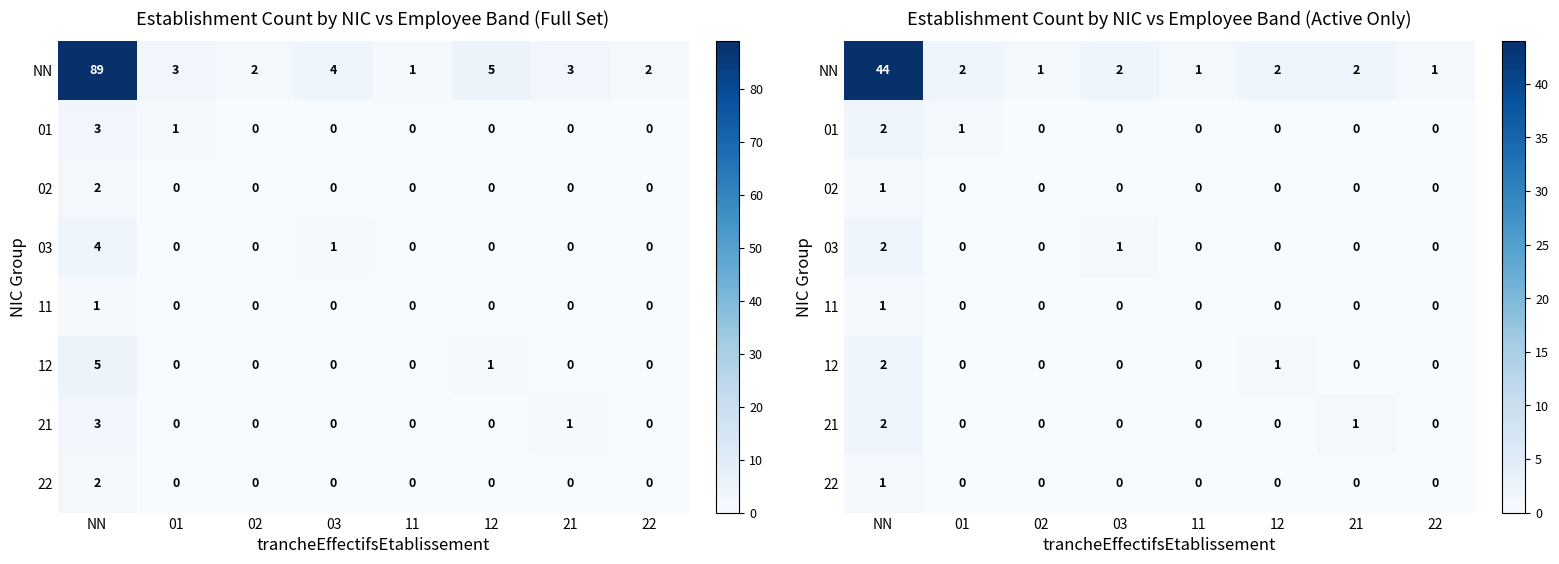

At how many categories does at least one series exceed 14?

1